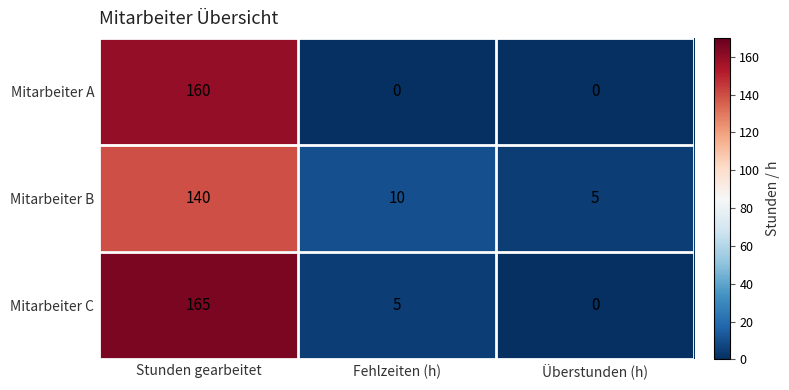

Reading left to right, extract all data points from this chart.

Mitarbeiter A: 160	0	0
Mitarbeiter B: 140	10	5
Mitarbeiter C: 165	5	0